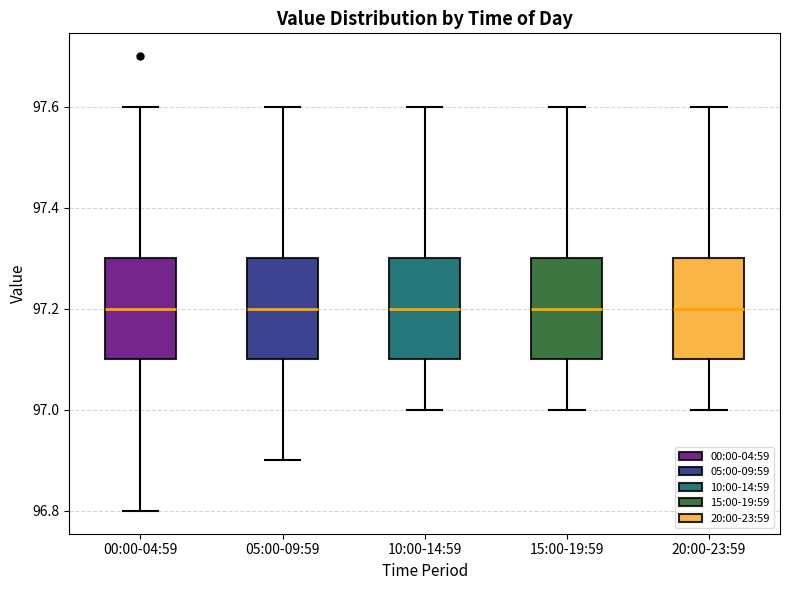

Reading left to right, read every box against the y-axis: the position of its median line, the range the box covers, and the ends of its whiskers. The values are not printed on the chart, so give them approximately, as read against the axis.

00:00-04:59: median 97.2, box 97.1 to 97.3, whiskers 96.8 to 97.6
05:00-09:59: median 97.2, box 97.1 to 97.3, whiskers 96.9 to 97.6
10:00-14:59: median 97.2, box 97.1 to 97.3, whiskers 97.0 to 97.6
15:00-19:59: median 97.2, box 97.1 to 97.3, whiskers 97.0 to 97.6
20:00-23:59: median 97.2, box 97.1 to 97.3, whiskers 97.0 to 97.6